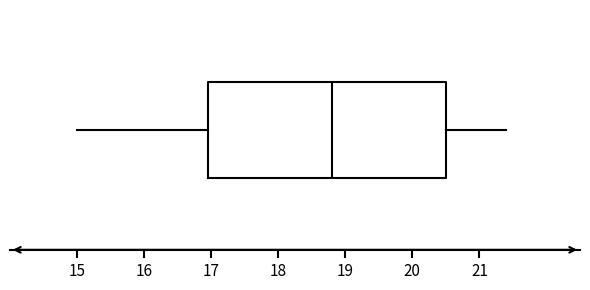

Where does the left whisker of the box end on the x-axis? The values are not printed on the chart, so give them approximately, as read against the axis.

15.0